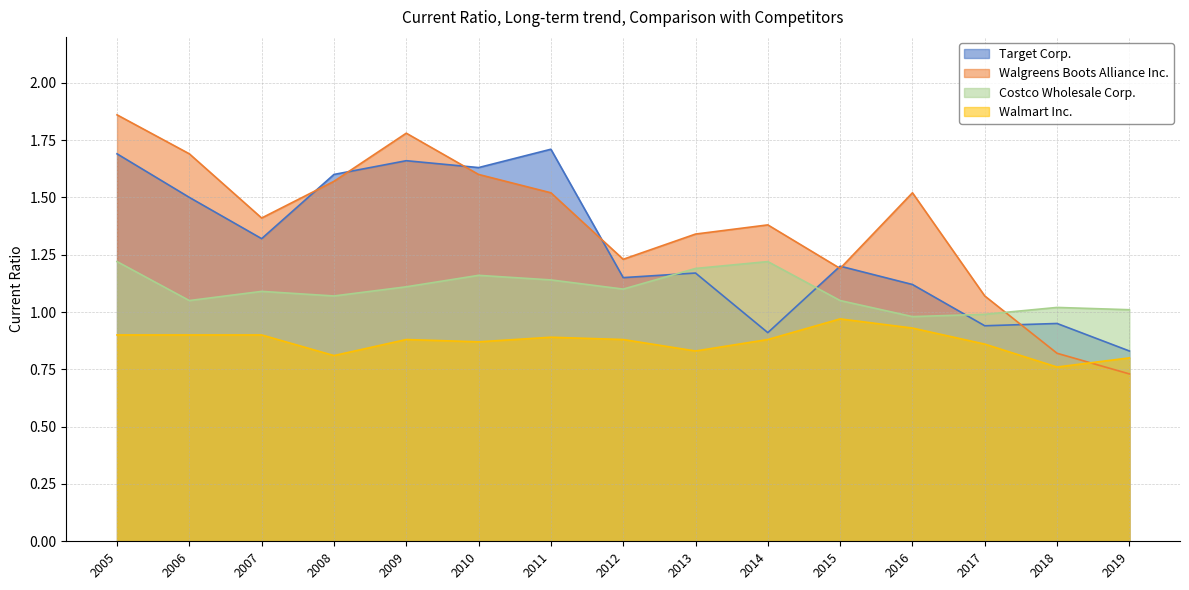

At which category does Walmart Inc. reach its first local peak?

2009